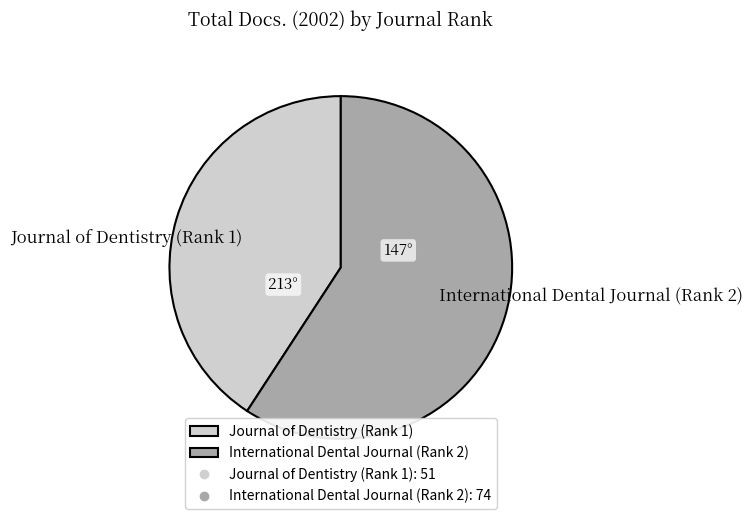

Count the number of slices in the pie.

2